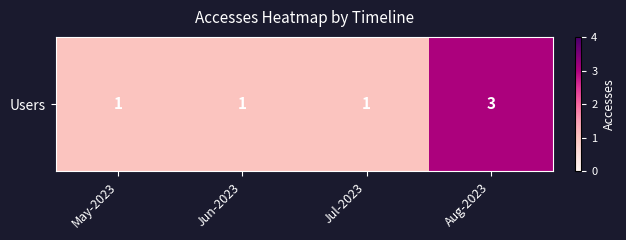

Reading left to right, what are all the values shown in this chart?

May-2023=1	Jun-2023=1	Jul-2023=1	Aug-2023=3